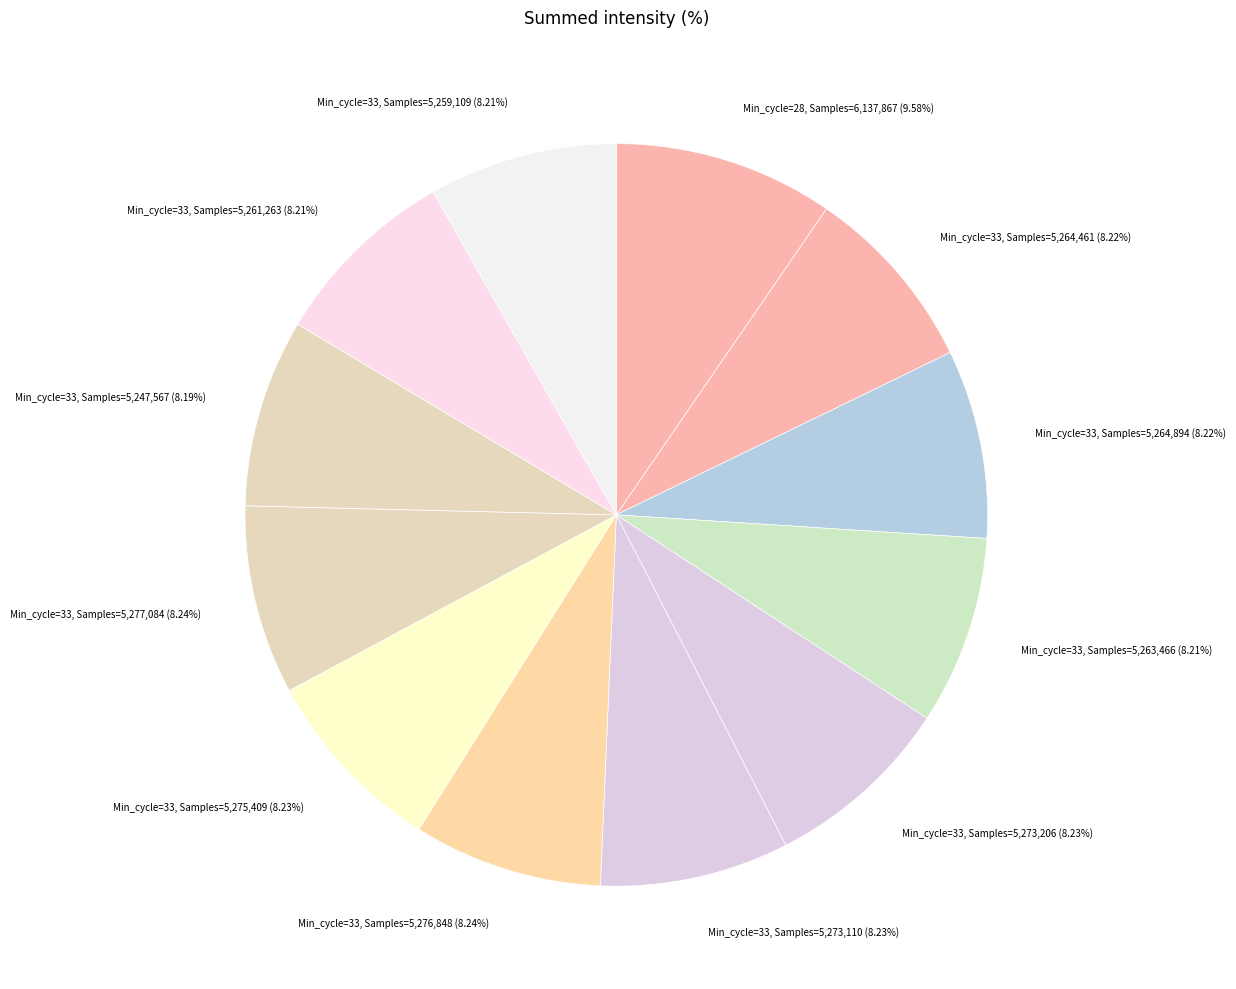

What is the ratio of the value at Min_cycle=33, Samples=5,277,084 (8.24%) to the value at Min_cycle=33, Samples=5,259,109 (8.21%)?

1.0